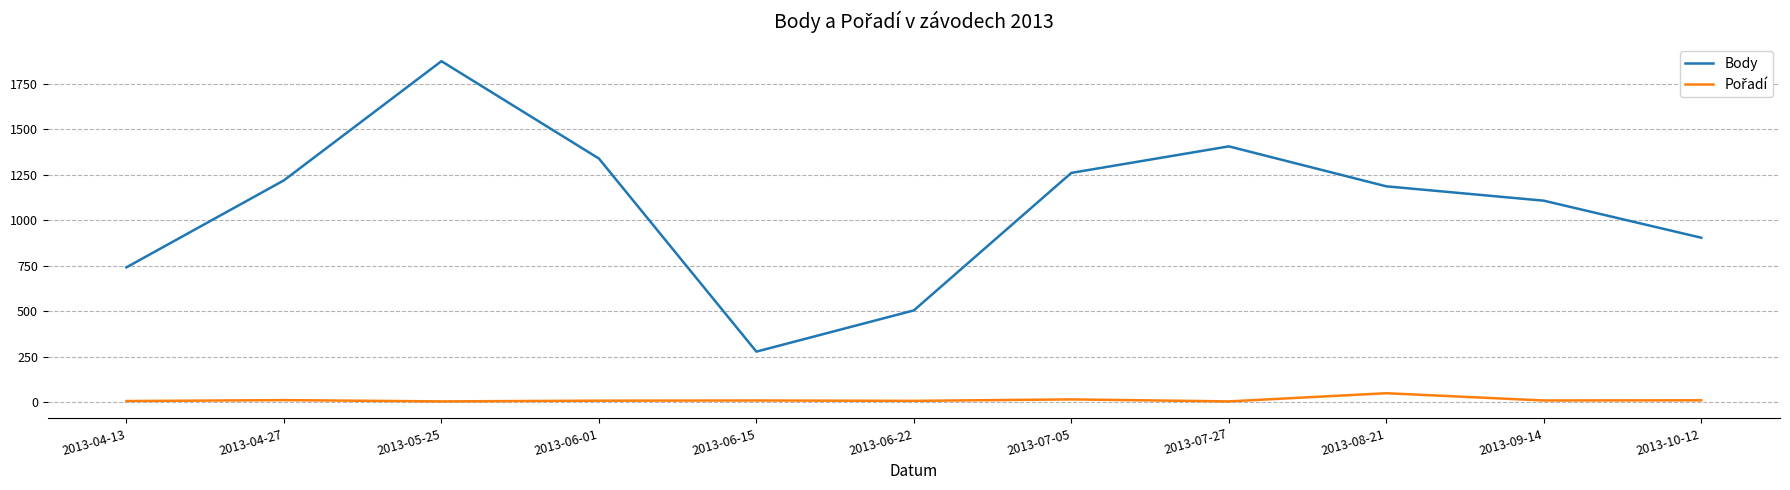

At which category does Body reach its first local peak?

2013-05-25